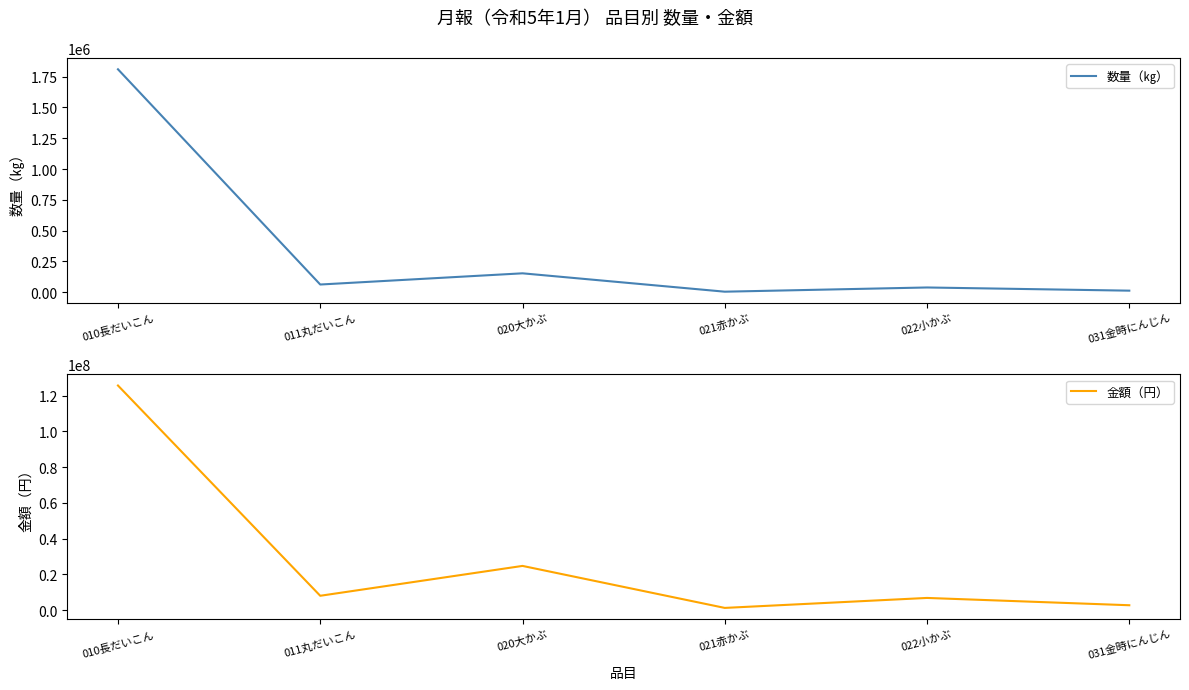

True or false: 金額（円） and 数量（㎏） cross at least once.

False